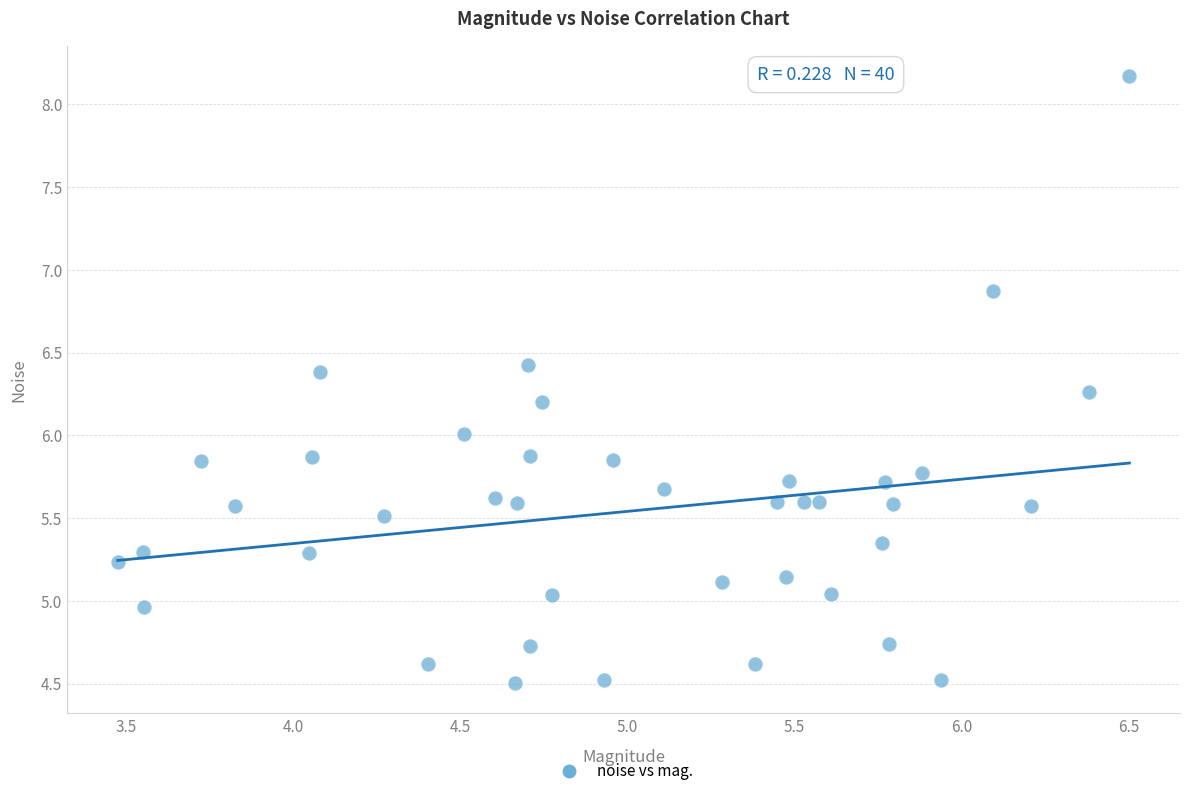

What is the range of Y values (max minus min)?

3.7